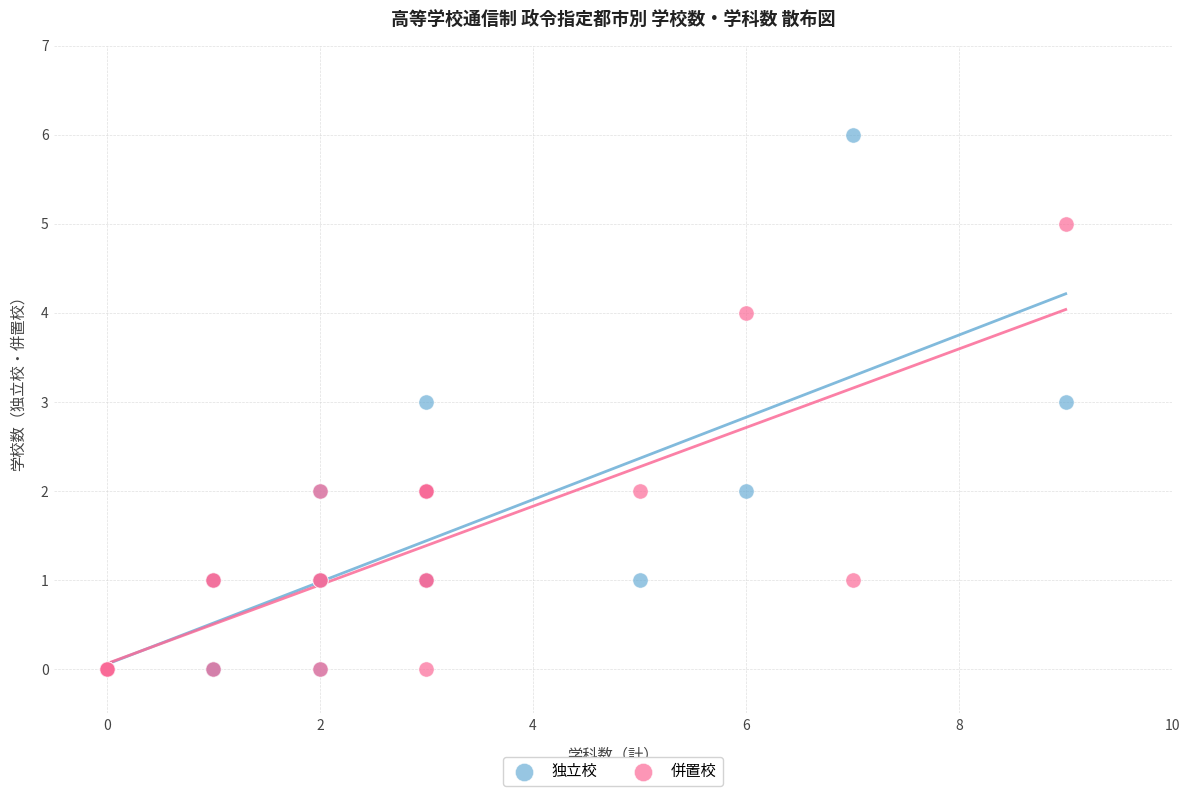

Which series reaches the maximum Y coordinate?

独立校